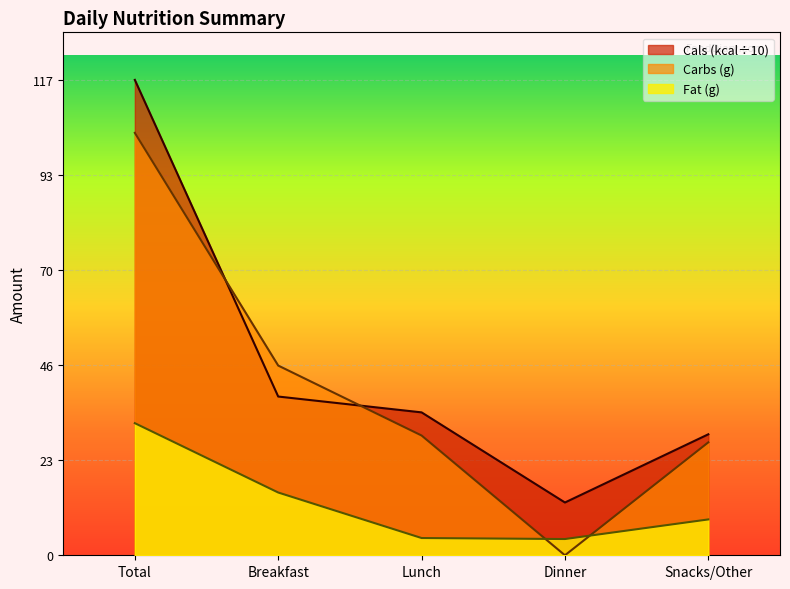

True or false: Fat (g) has a value of 27.7 at Breakfast.

False